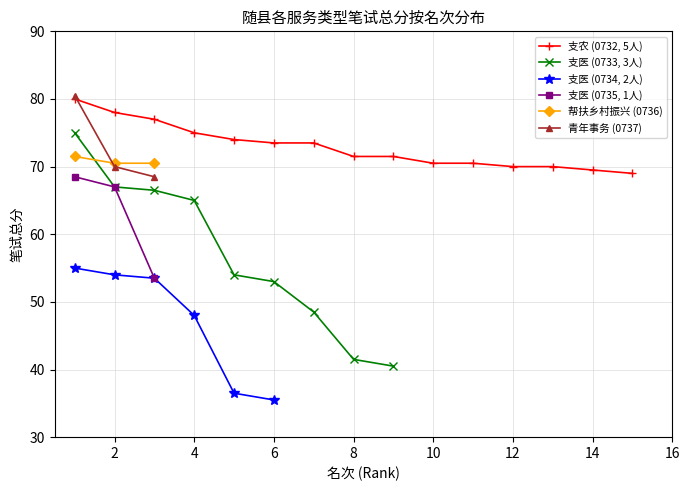

What is the value of the 支医 (0735, 1人) point at the 3rd from the left?

53.5